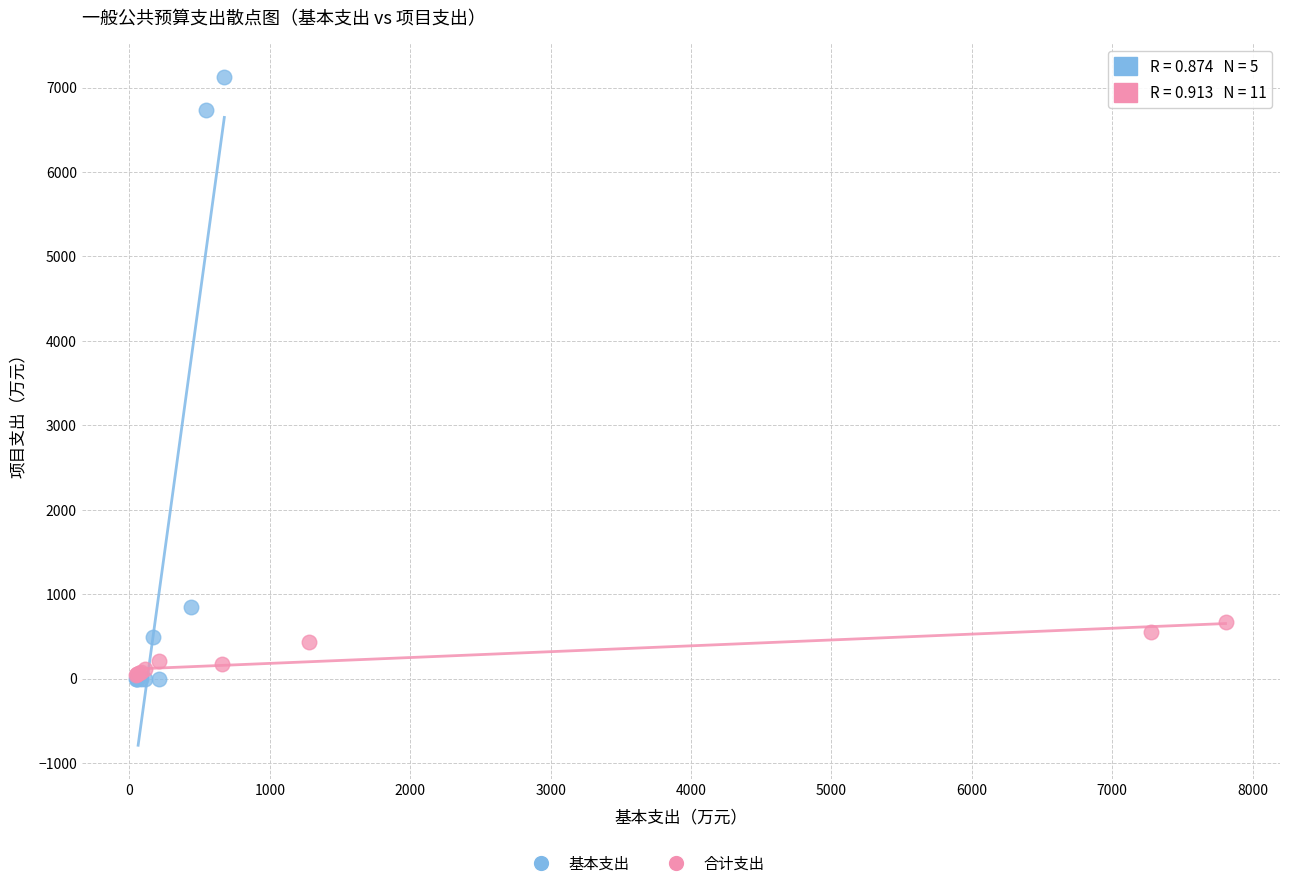

Which series has the largest Y range (max minus min)?

基本支出